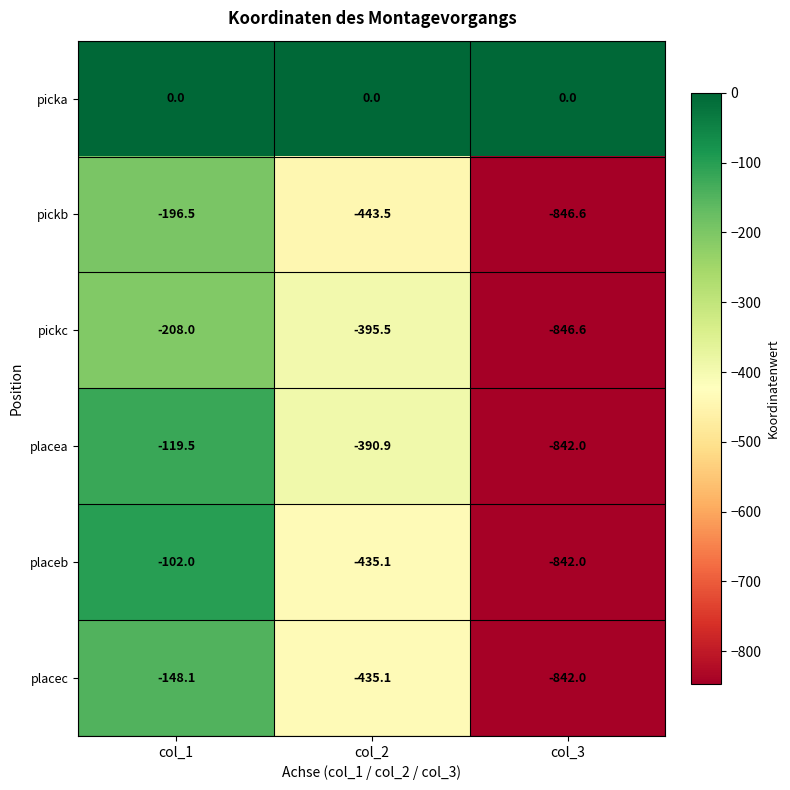

At which label is placeb closest to -472?

col_2